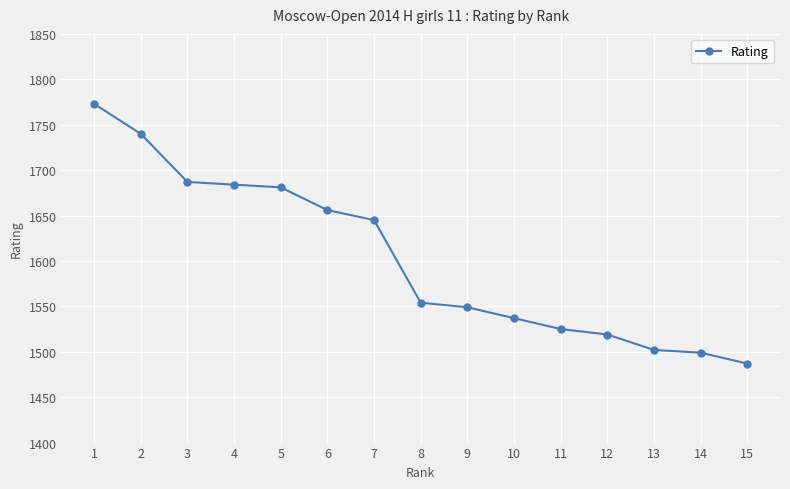

Does the chart have visible grid lines?

Yes